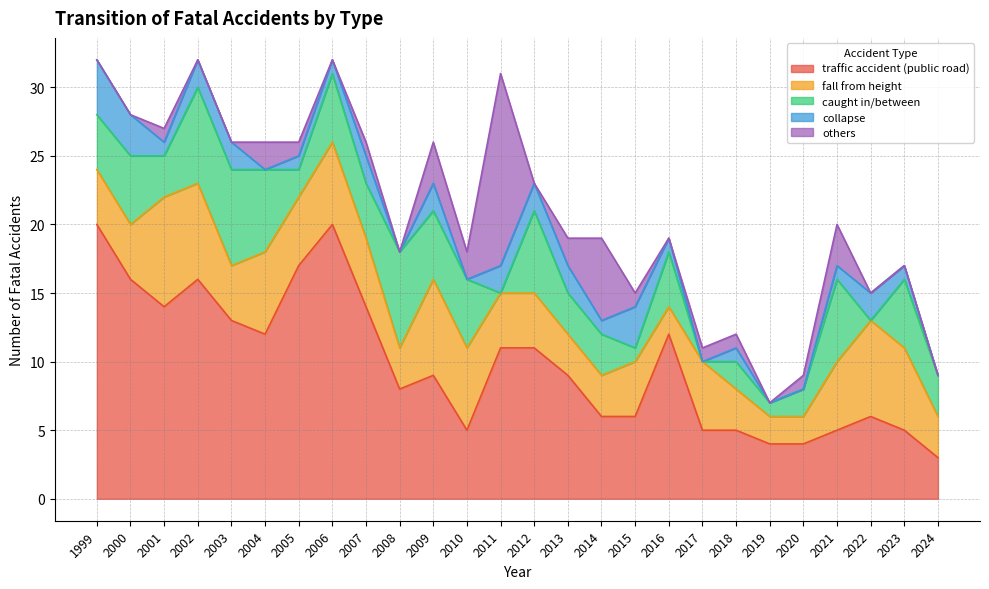

What is the difference between the others values at 2011 and 2018?

13